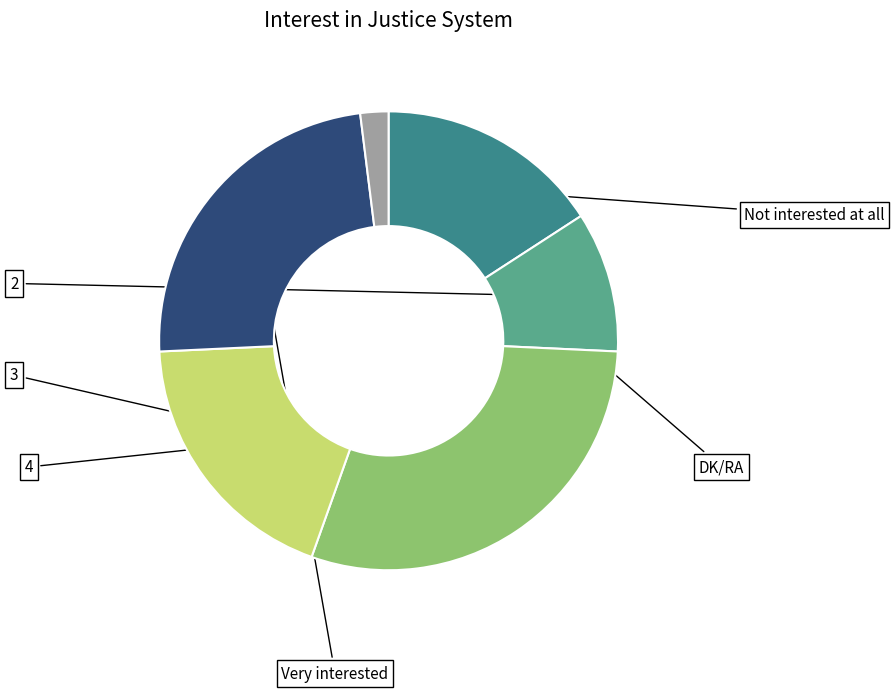

What percentage is the 4 slice, to the nearest percent?

19%